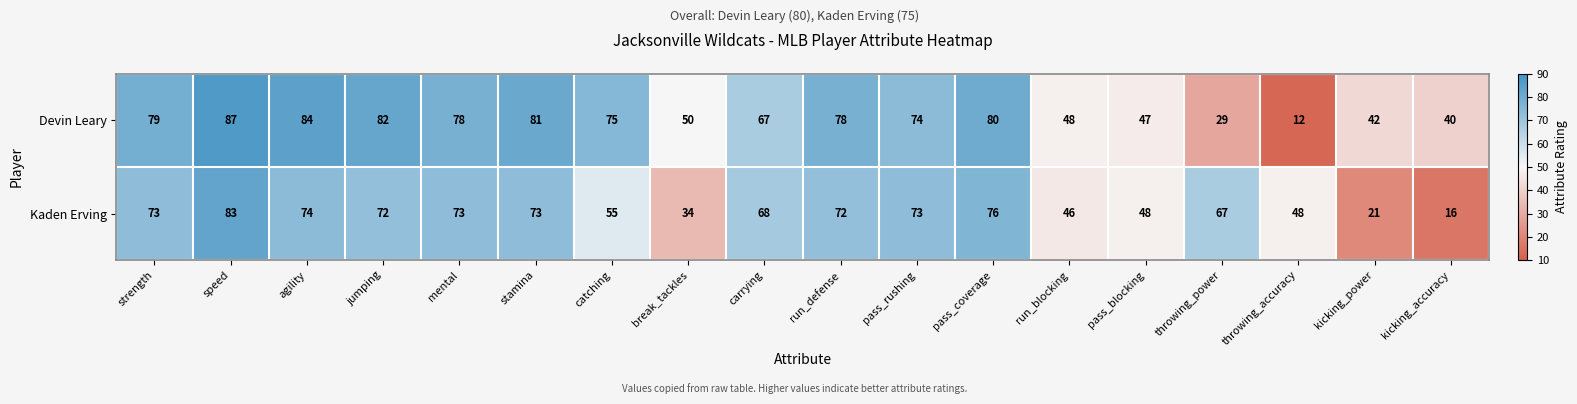

What is the difference between the highest and lowest values at throwing_accuracy?

36